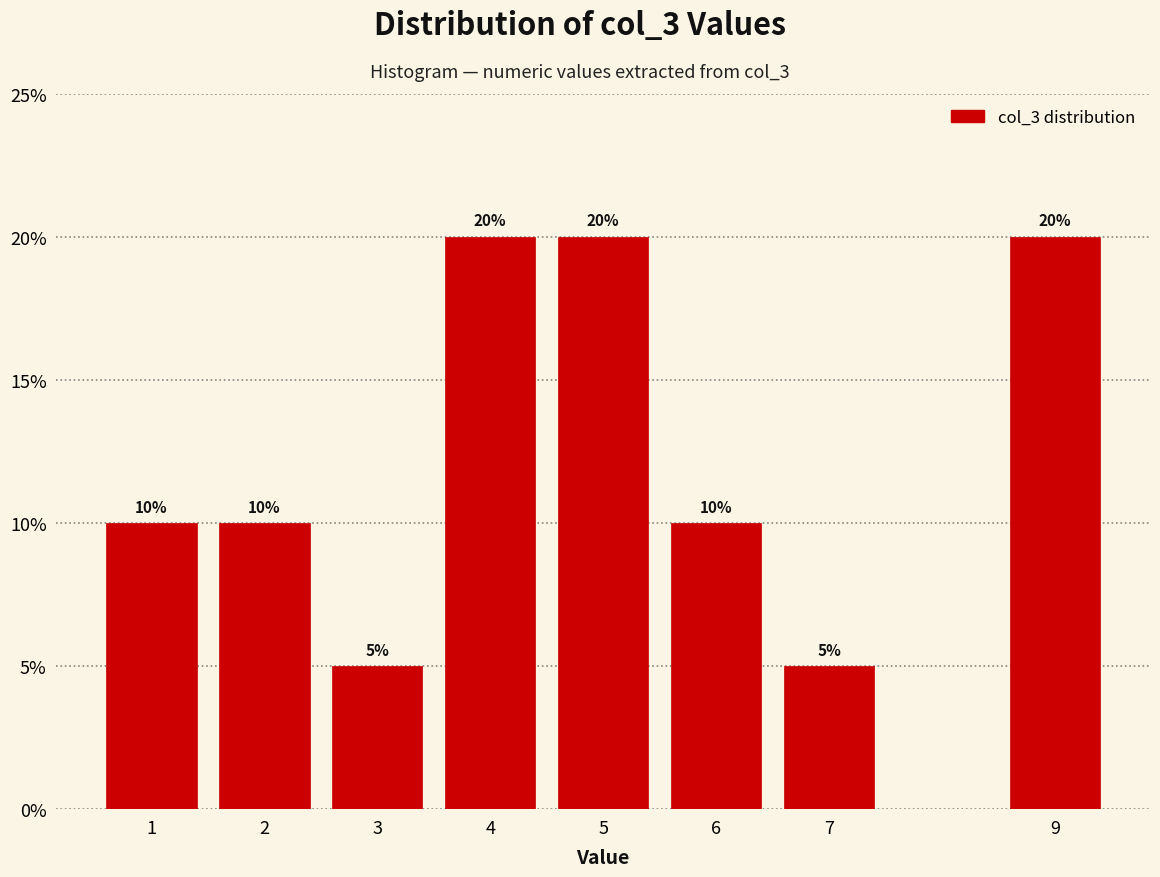

Reading left to right, extract all data points from this chart.

10	10	5	20	20	10	5	20